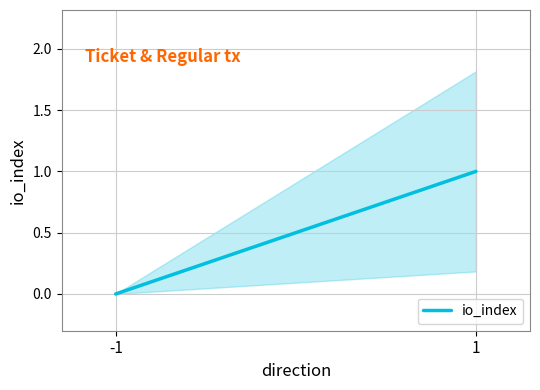

What is the change in value from -1 to 1?

+1